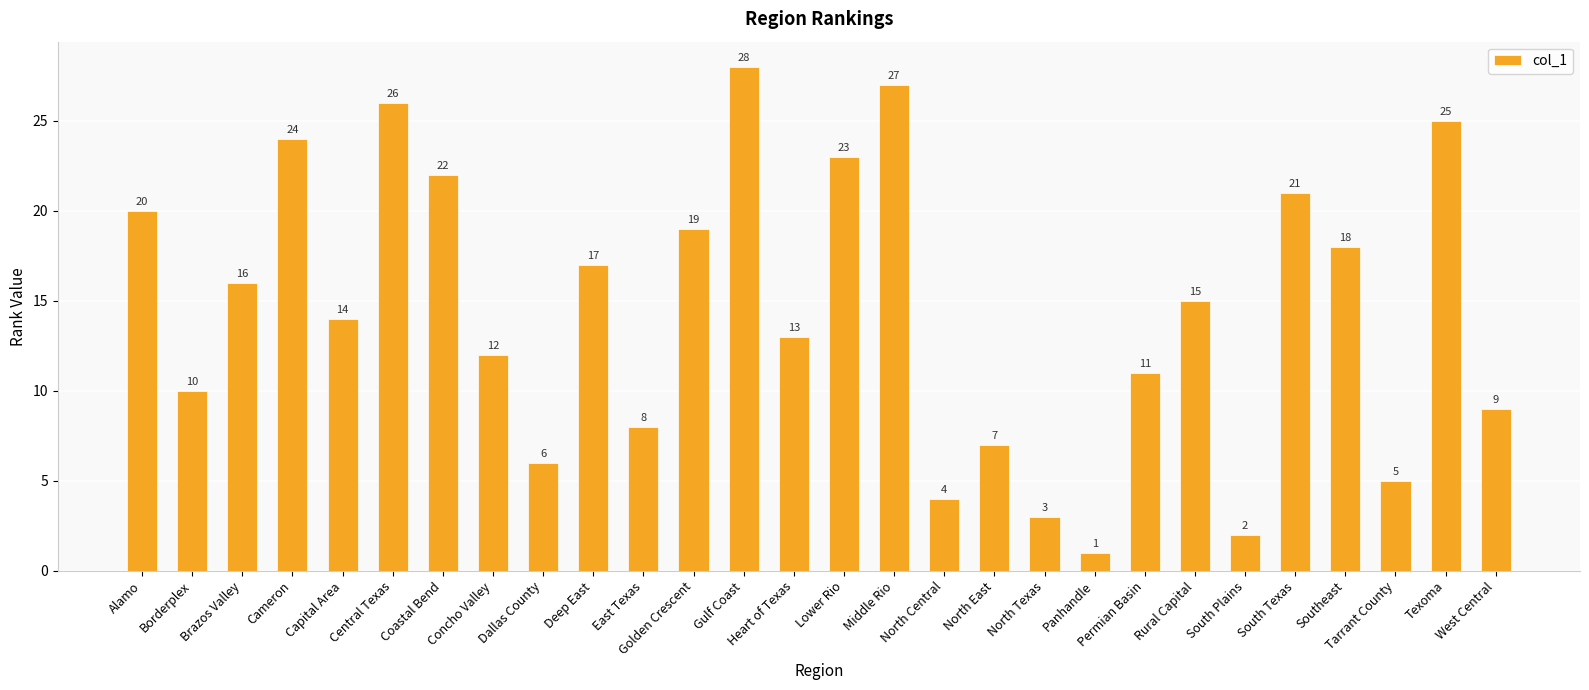

What is the maximum value shown in the chart?

28